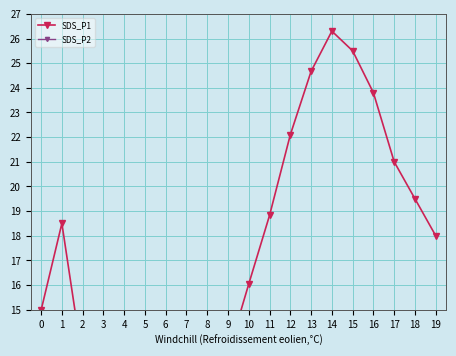

At which category is the sum across all series the highest?

14